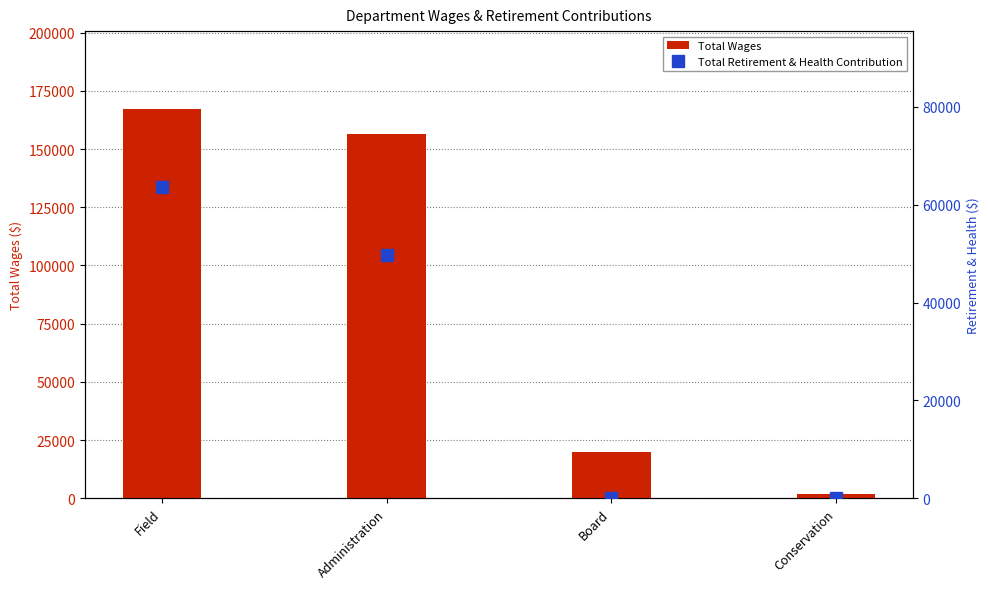

What is the average value of the Total Wages series?

86399